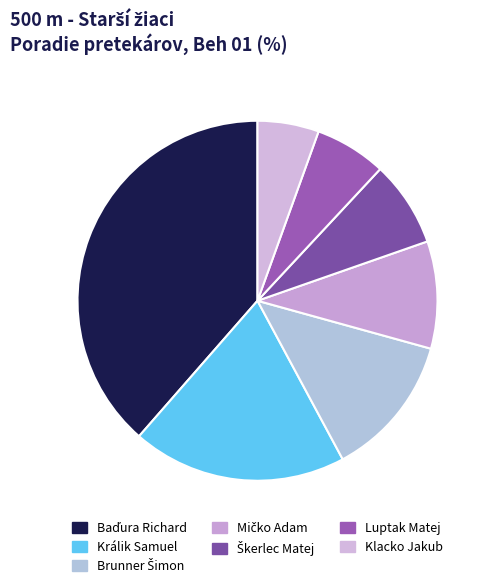

Is Klacko Jakub the majority of the pie?

No